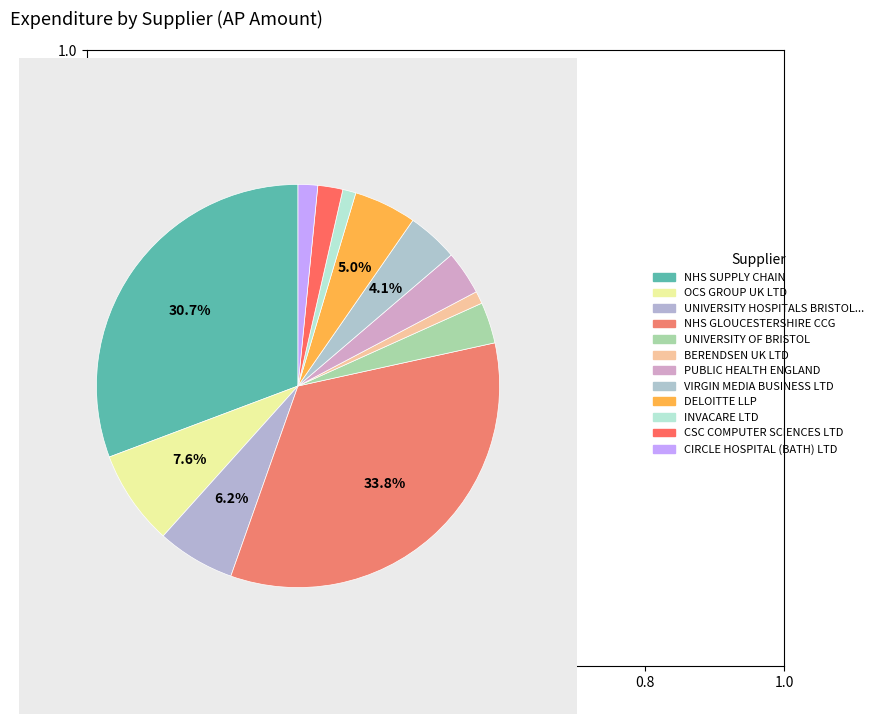

Is it true that VIRGIN MEDIA BUSINESS LTD is 4% of the pie?

True